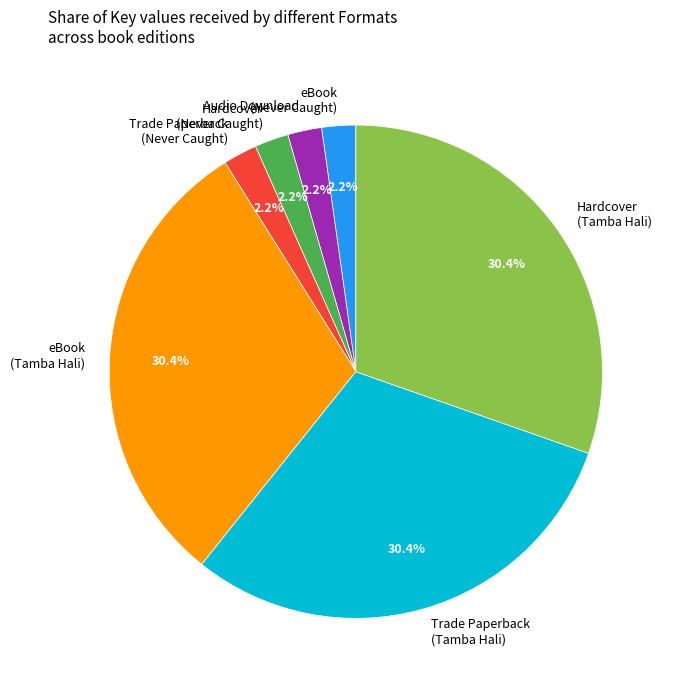

To the nearest percent, what is the difference between the Audio Download and eBook (Tamba Hali) slice percentages?

28%